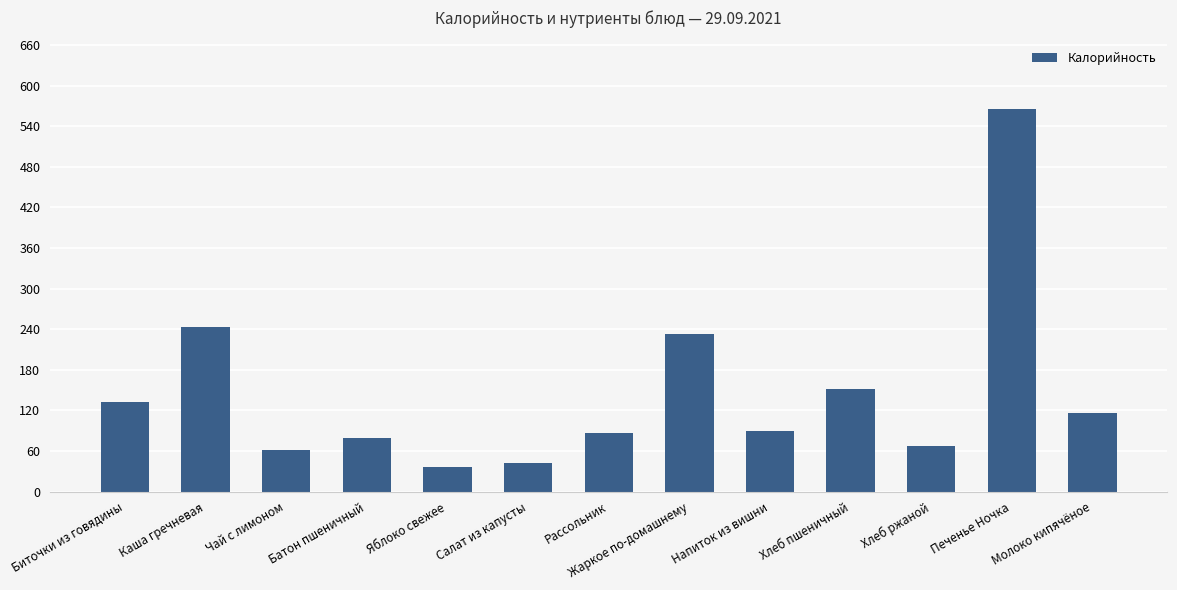

What is the maximum value shown in the chart?

565